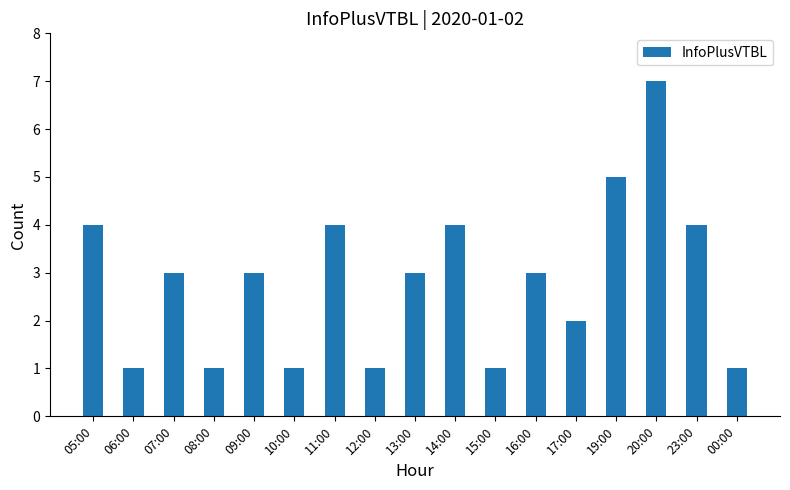

Between 20:00 and 09:00, which is larger?

20:00